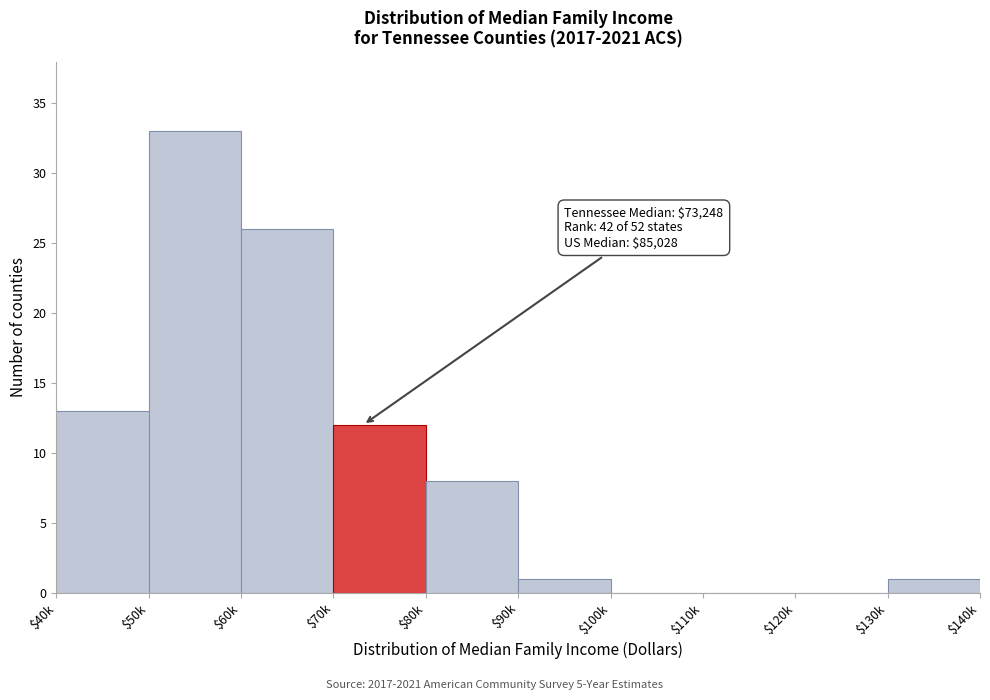

At which label is the value closest to 16?

$40k